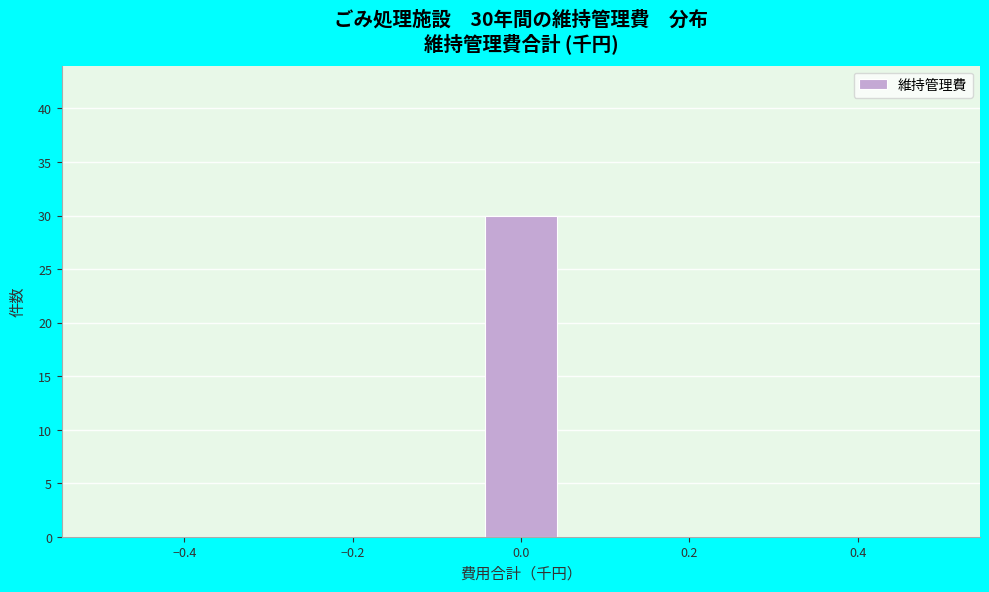

Over which range of the x-axis is the bar tallest?

-0.04 to 0.04